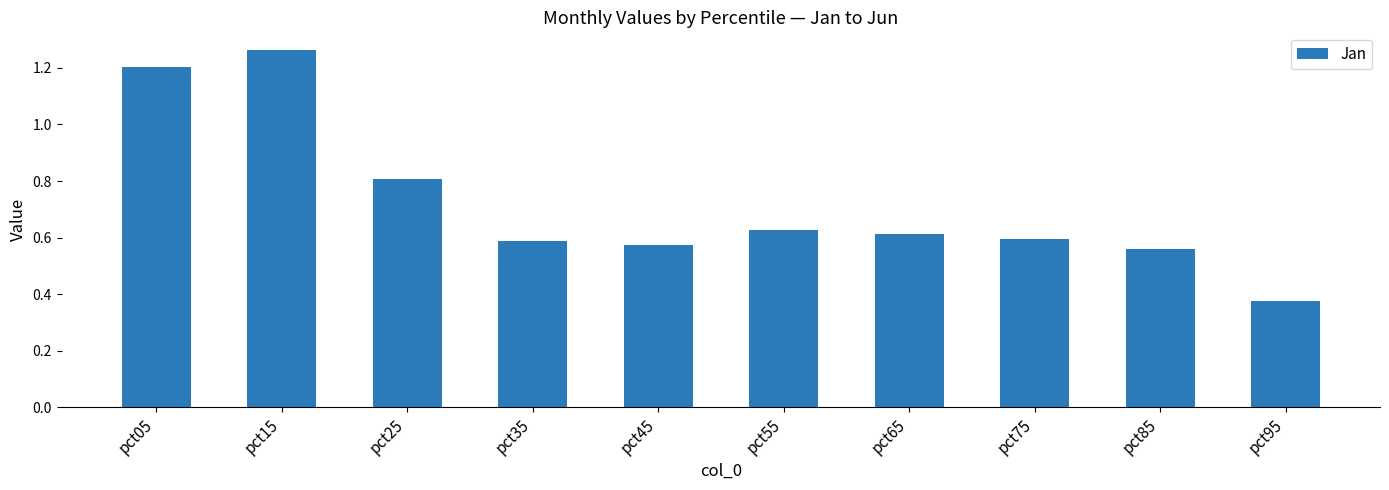

Between pct05 and pct85, which is larger?

pct05